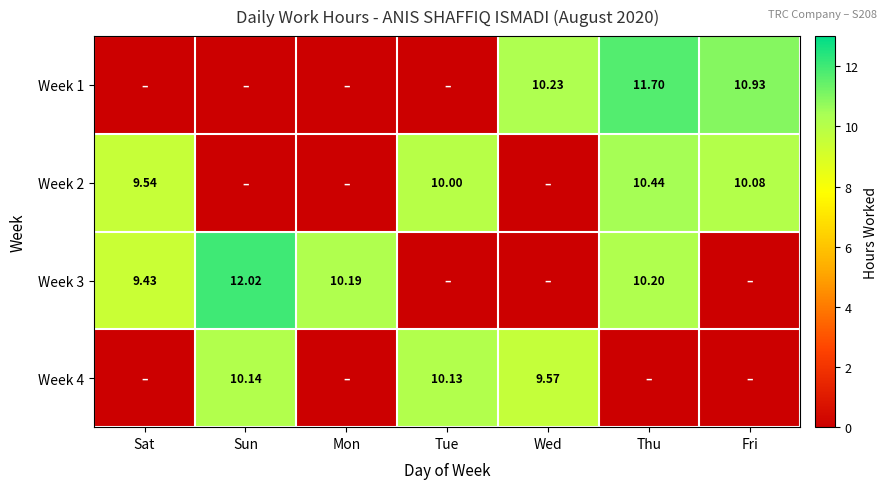

What is the difference between the second highest and second lowest values in the Week 1 series?

10.9